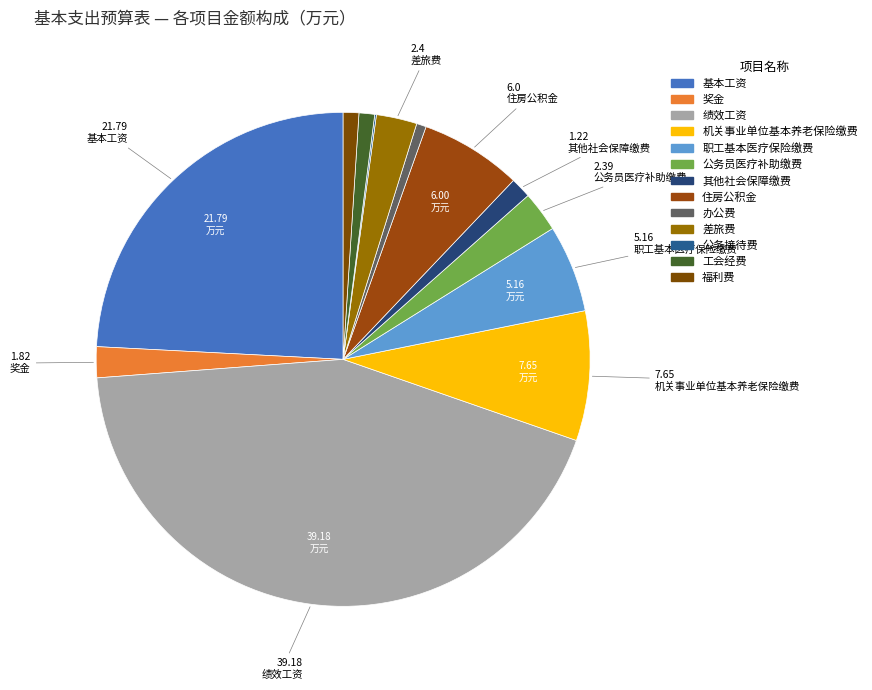

What is the largest slice in the pie chart?

绩效工资